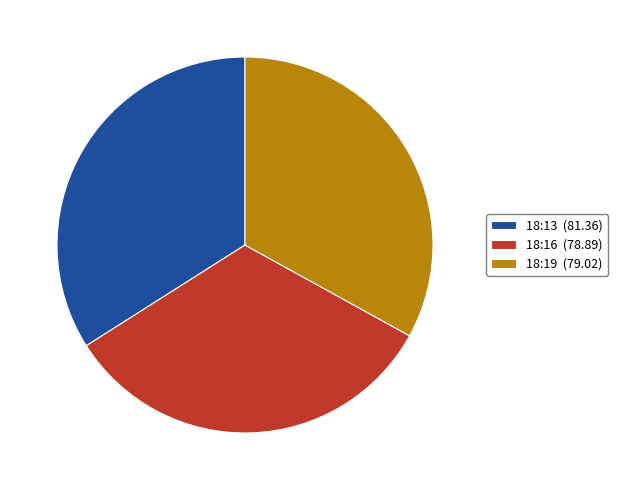

Is there a majority slice in this chart?

No